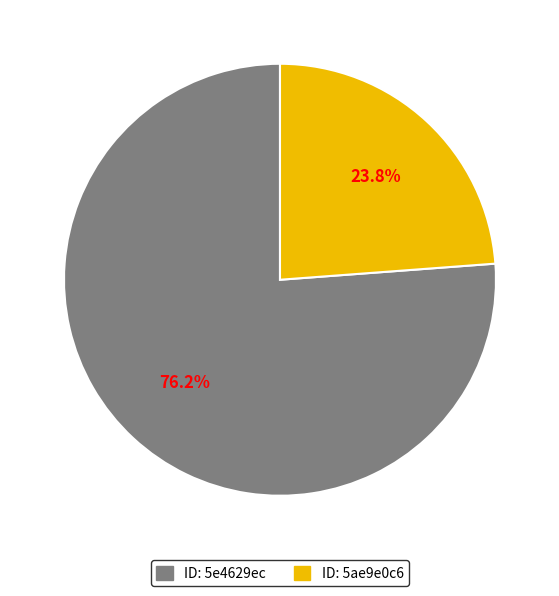

To the nearest percent, what is the difference between the largest and smallest slice percentages?

52%